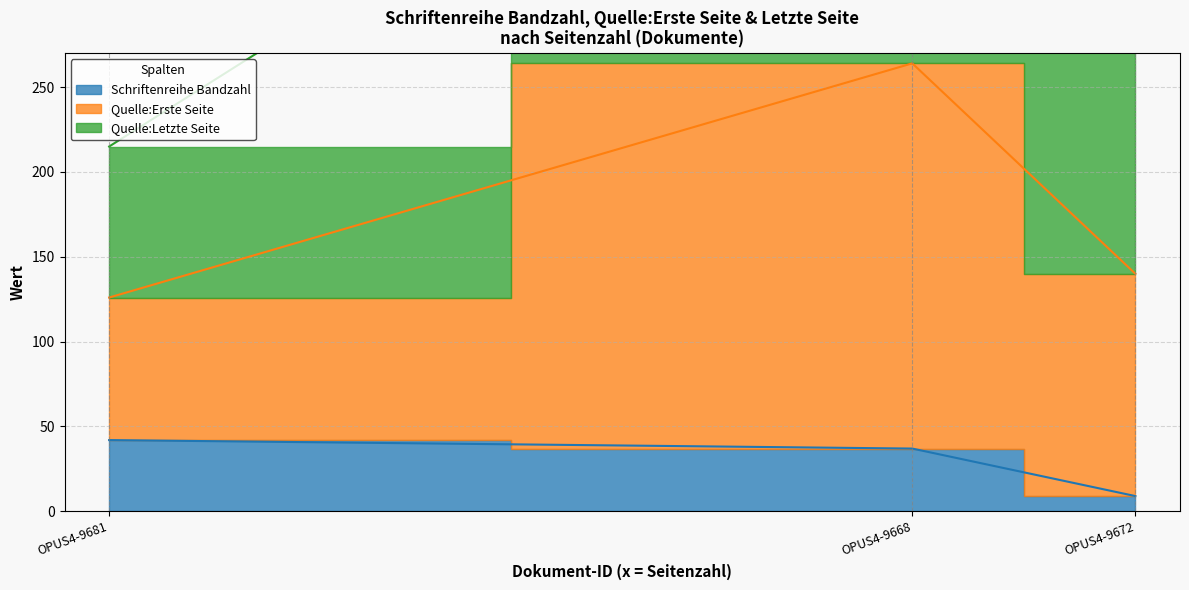

Between OPUS4-9681 and OPUS4-9668, which is larger?

OPUS4-9681